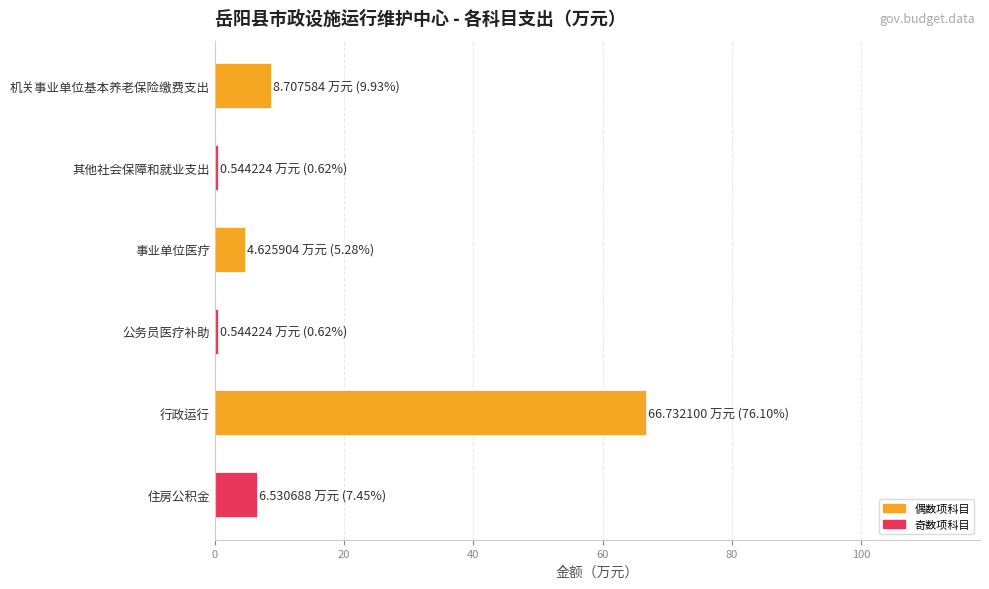

Which has a higher value, 事业单位医疗 or 行政运行?

行政运行